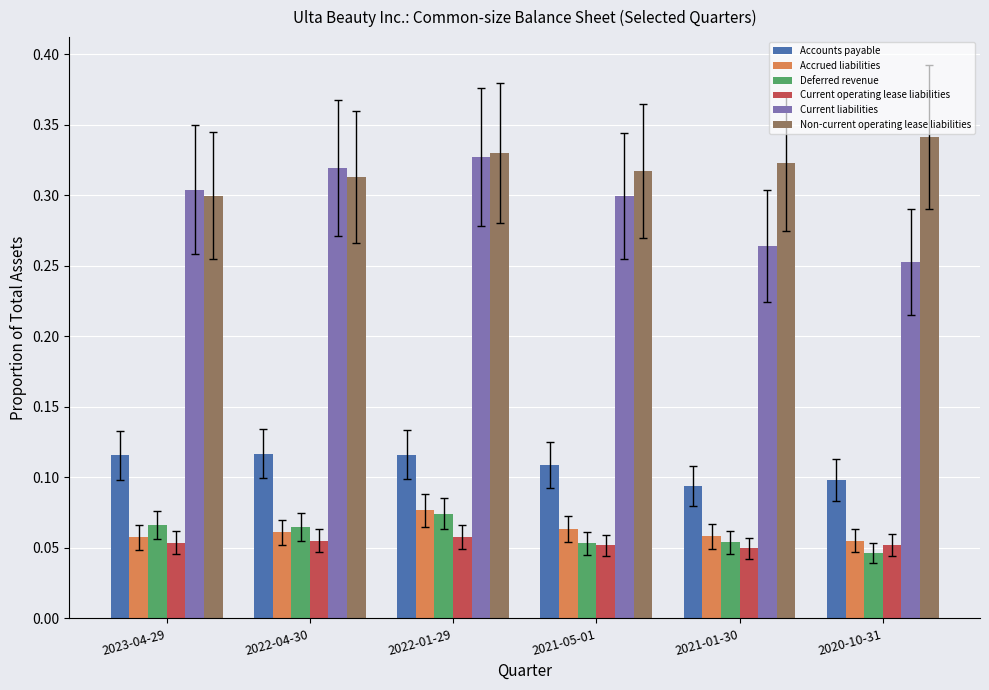

What is the sum of all Non-current operating lease liabilities values?

1.9